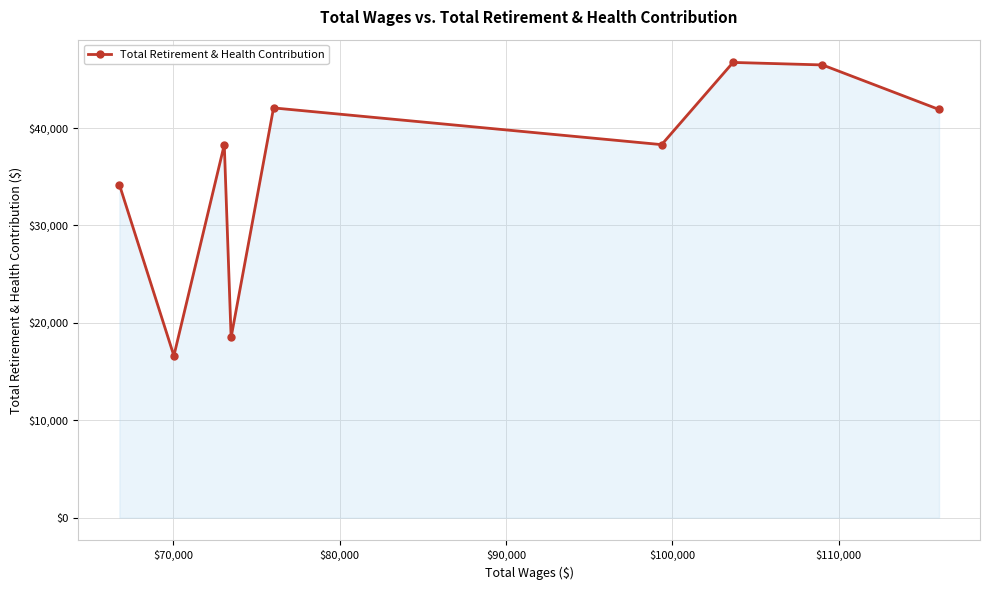

What is the sum of all values?

323070